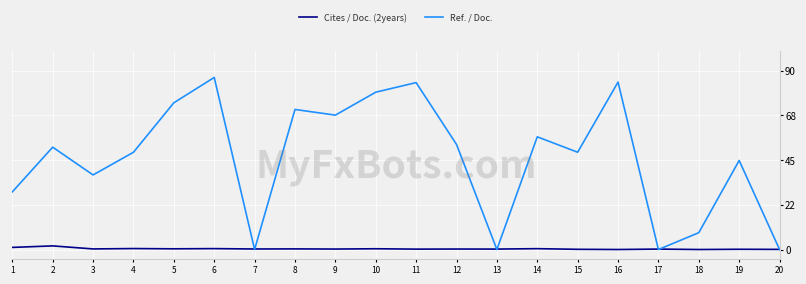

The value of Ref. / Doc. at 20 is 39.0. True or false?

False